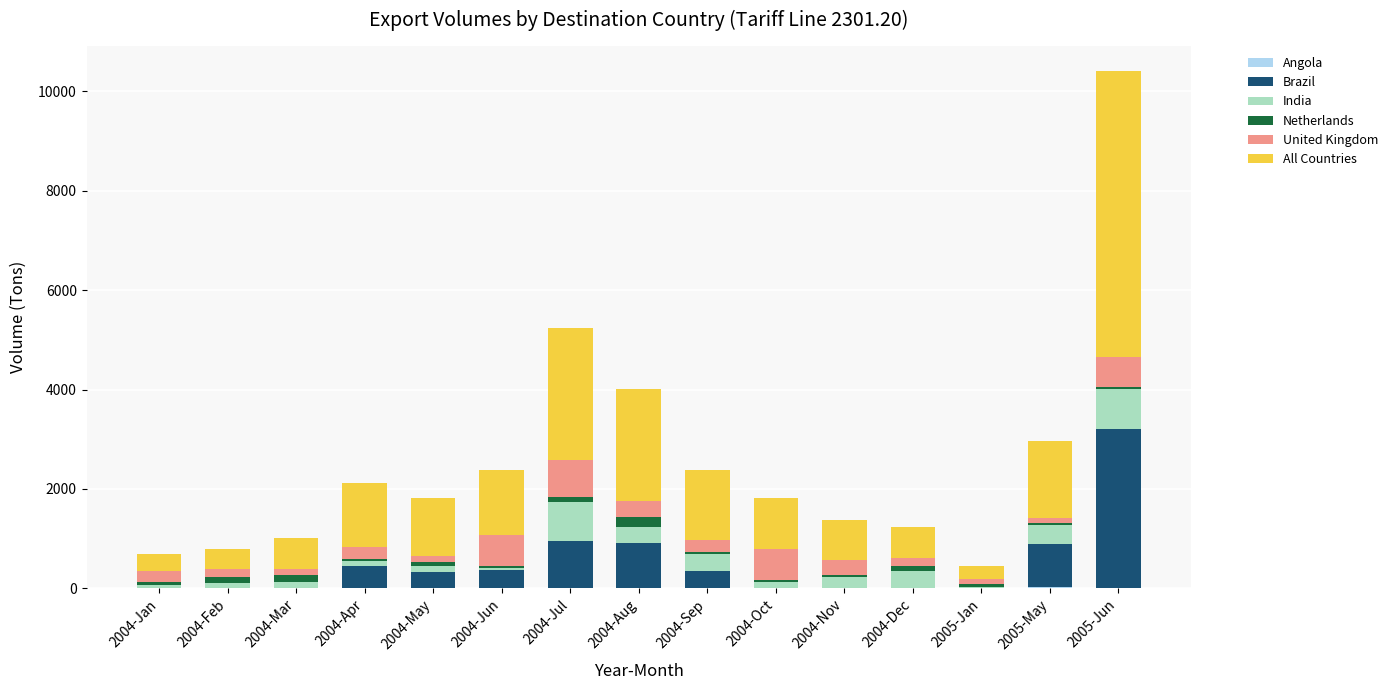

At which category is the sum across all series the highest?

2005-Jun